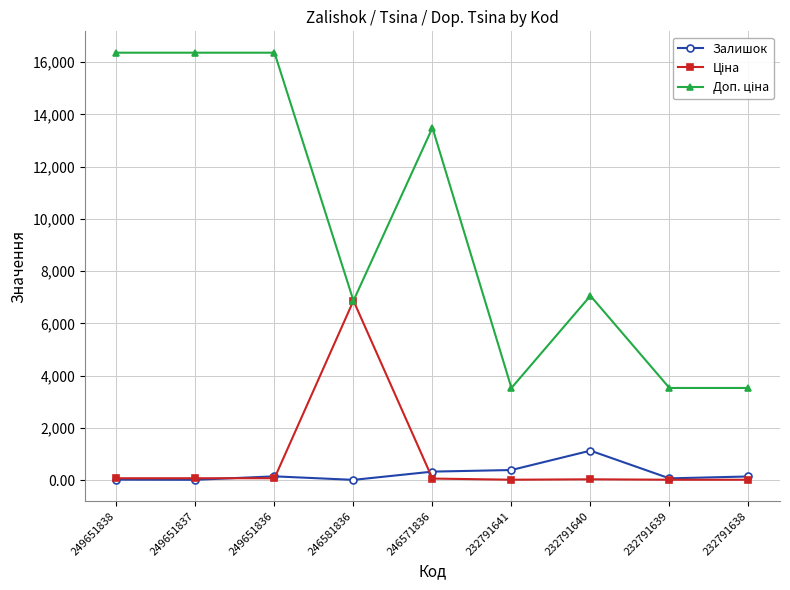

At which label does Залишок reach its peak?

232791640